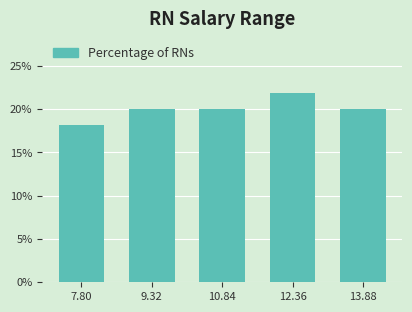

Reading right to left, list all the values displayed in this chart.

13.88=20.0	12.36=21.9	10.84=20.0	9.32=20.0	7.80=18.1